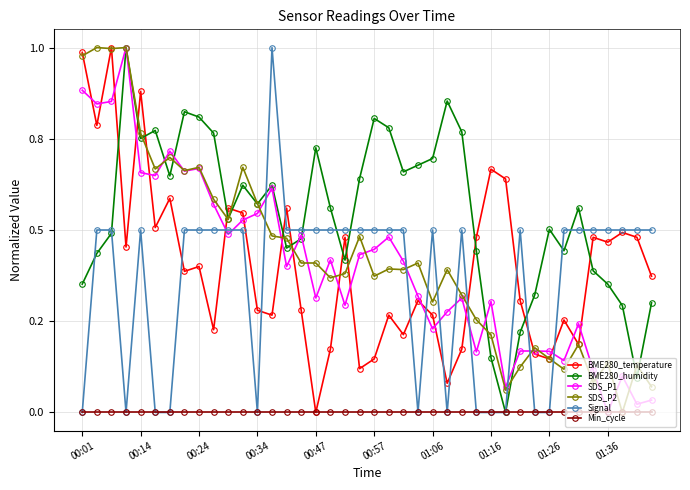

Does the chart have visible grid lines?

Yes